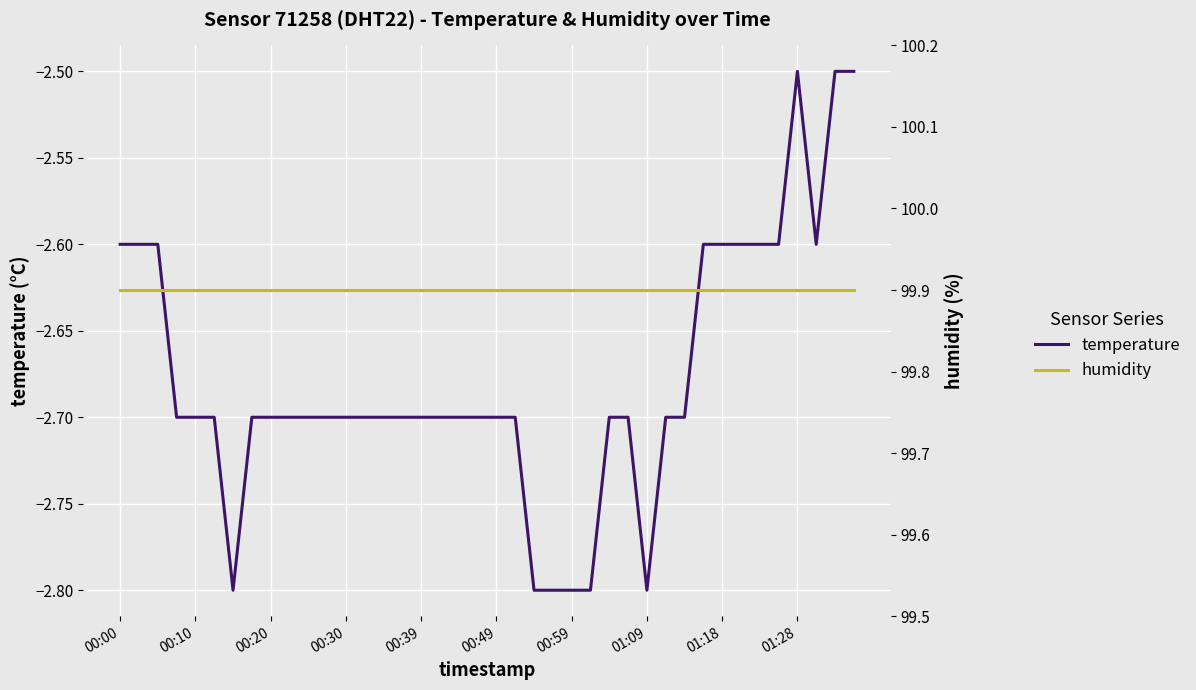

What is the minimum value shown in the chart?

-2.8